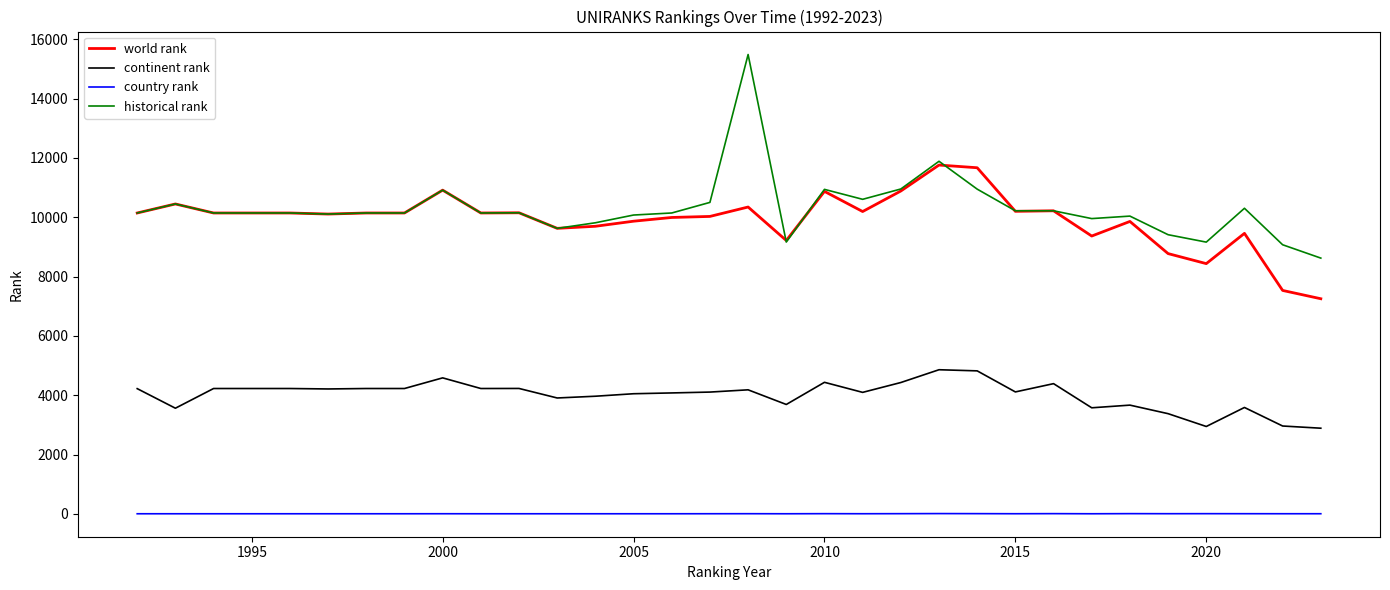

What is the lowest value of the historical rank series?

8625